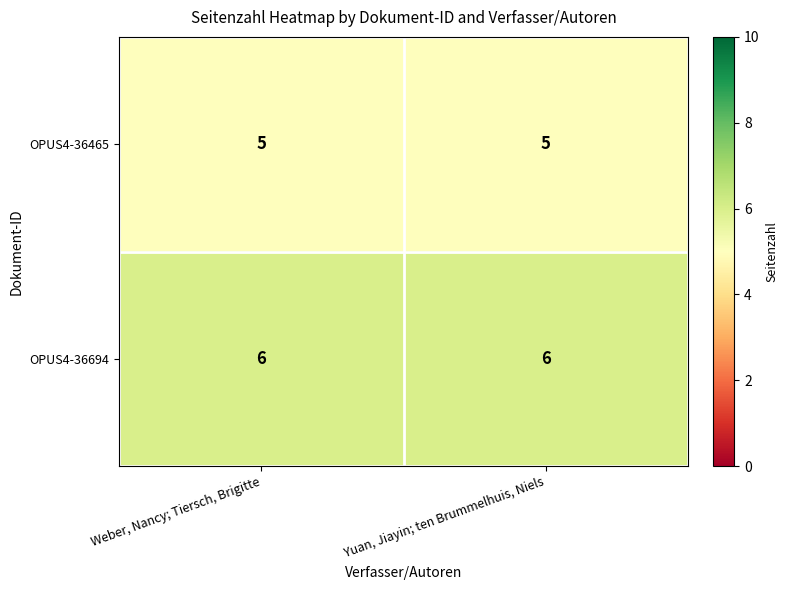

Which series has the largest total across all categories?

OPUS4-36694